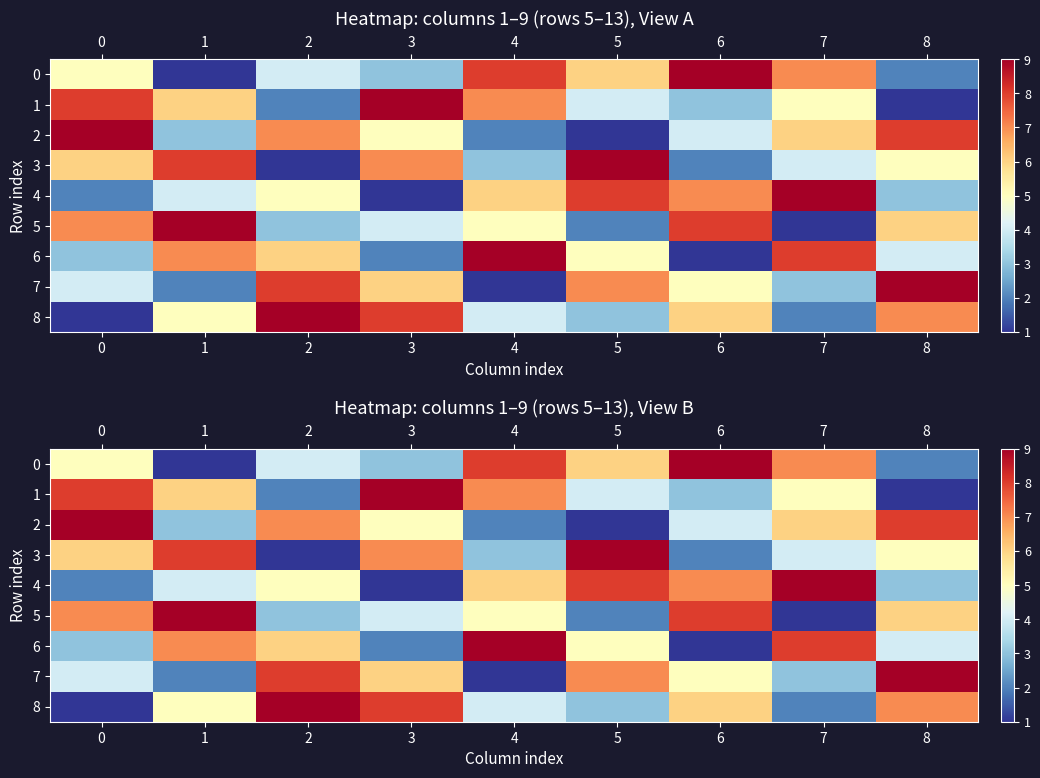

Rank the categories by 0 value from lowest to highest.

1, 8, 3, 2, 0, 5, 7, 4, 6